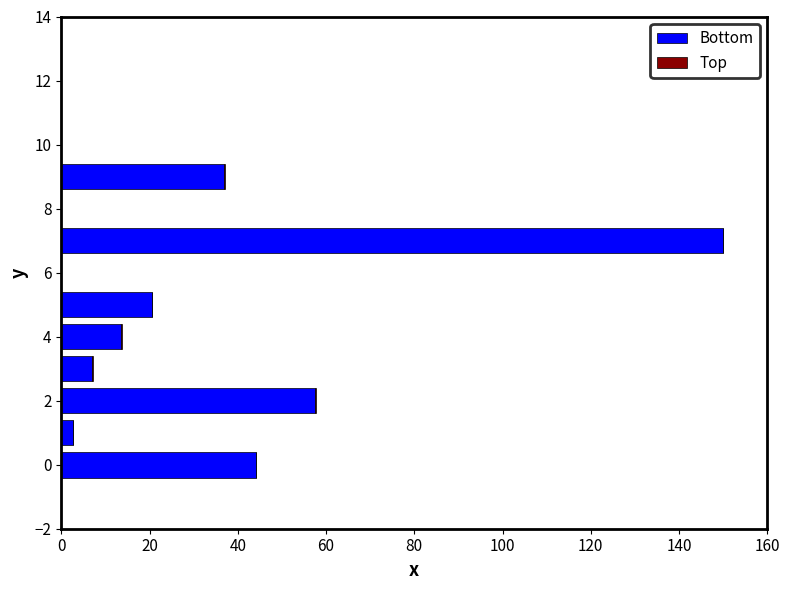

What is the average value of the Top series?

0.1